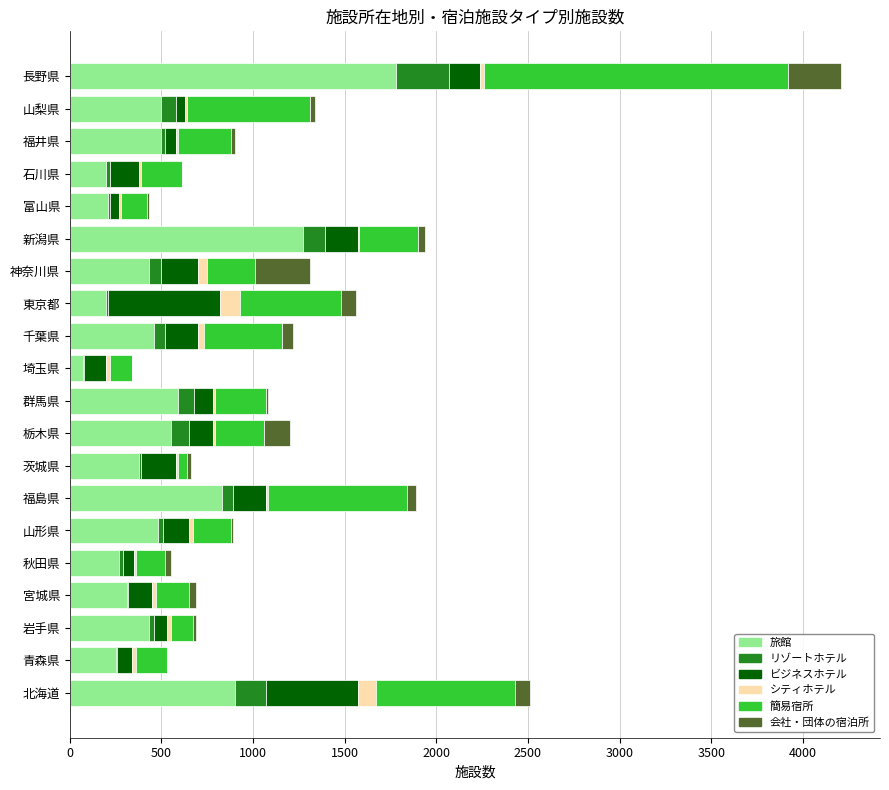

The value of 旅館 at 富山県 is 210. True or false?

True